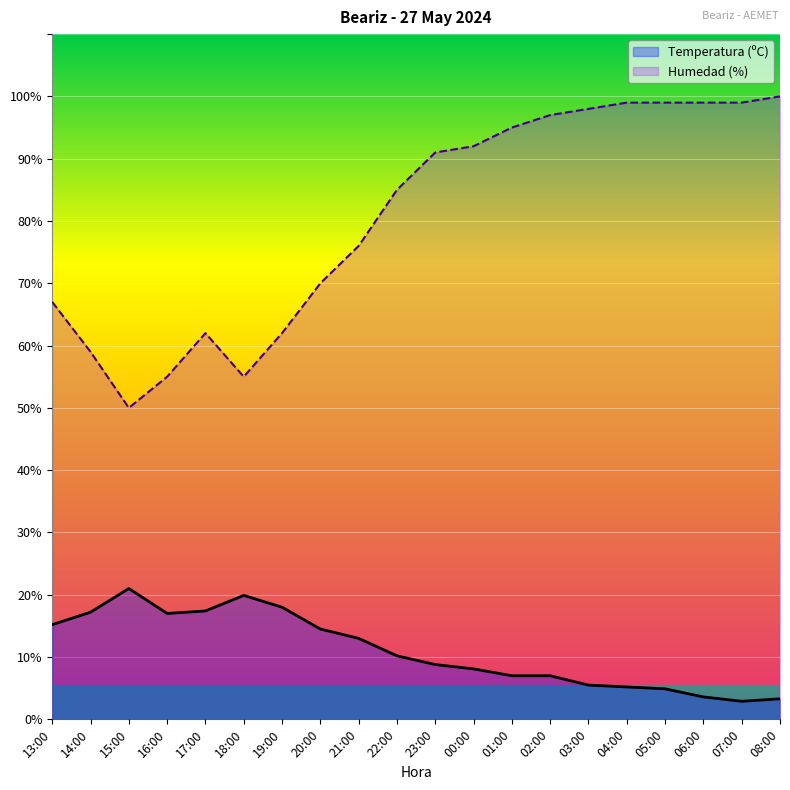

True or false: Temperatura (ºC) and Humedad (%) cross at least once.

False